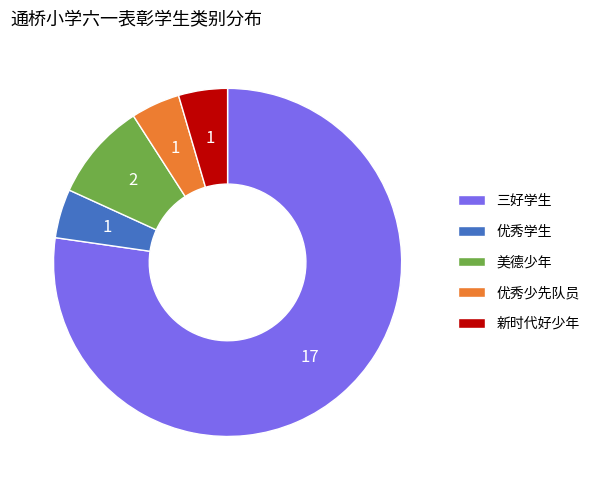

Count the number of slices in the pie.

5